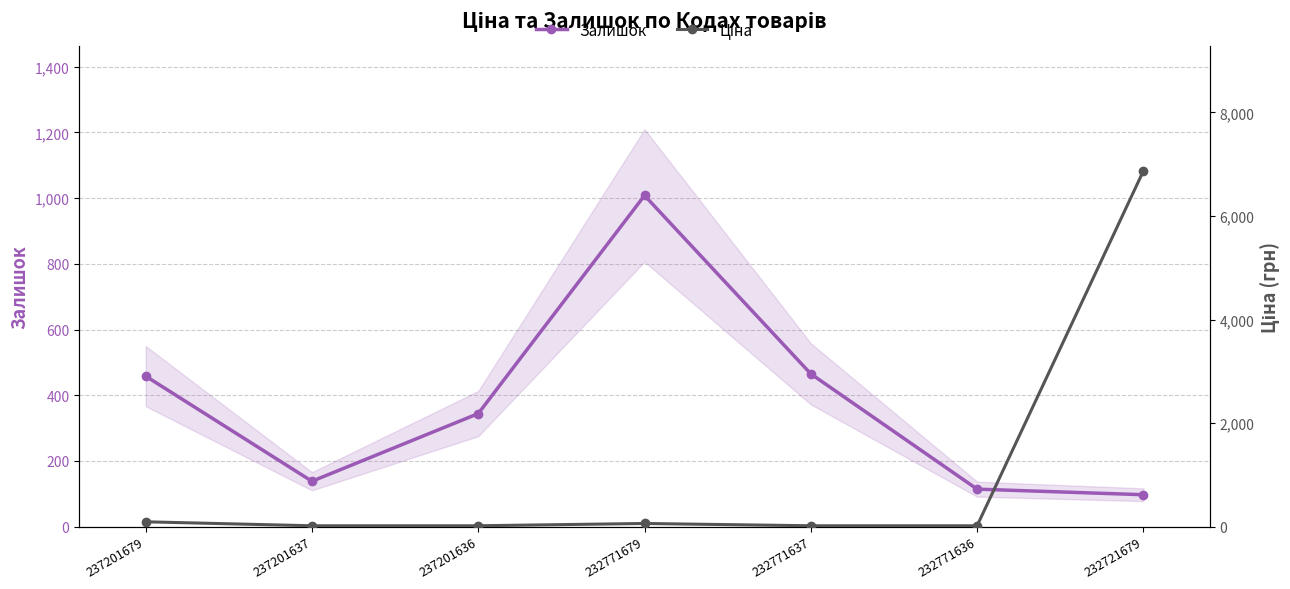

Rank the series by their average value, from lowest to highest.

Залишок, Ціна